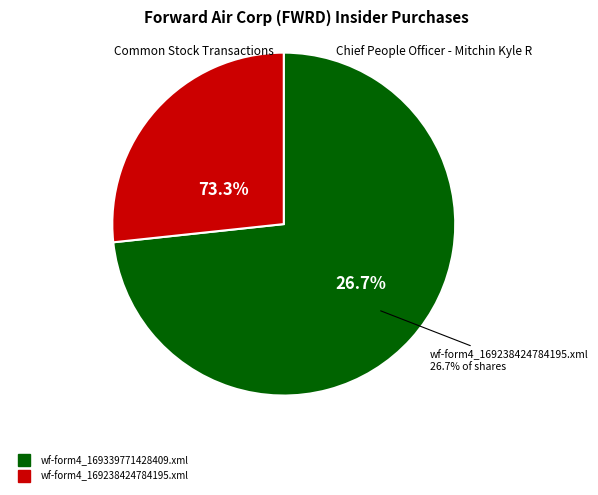

To the nearest percent, what percentage of the pie is wf-form4_169238424784195.xml?

27%